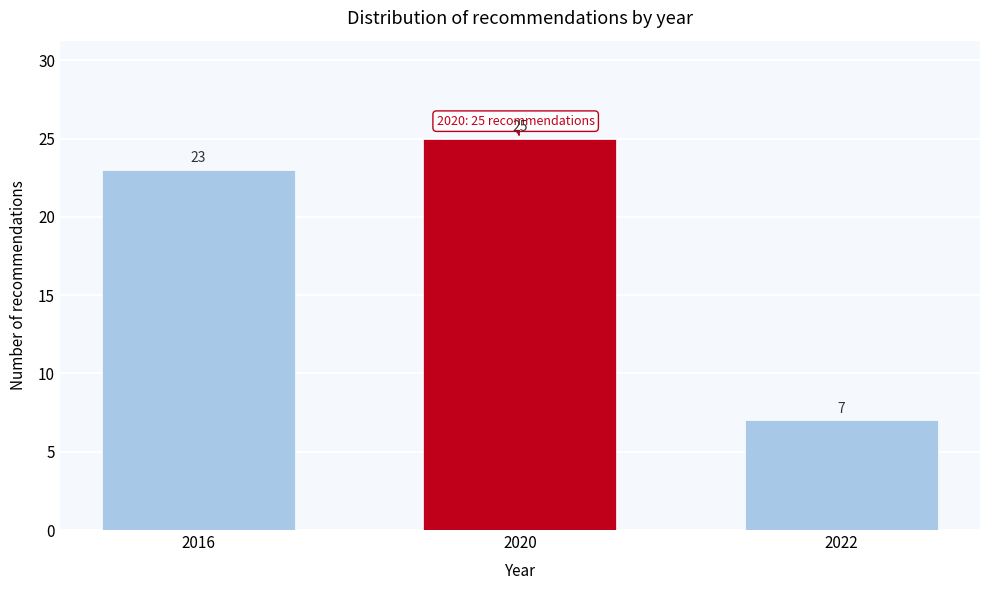

Reading left to right, what are all the values shown in this chart?

2016=23	2020=25	2022=7